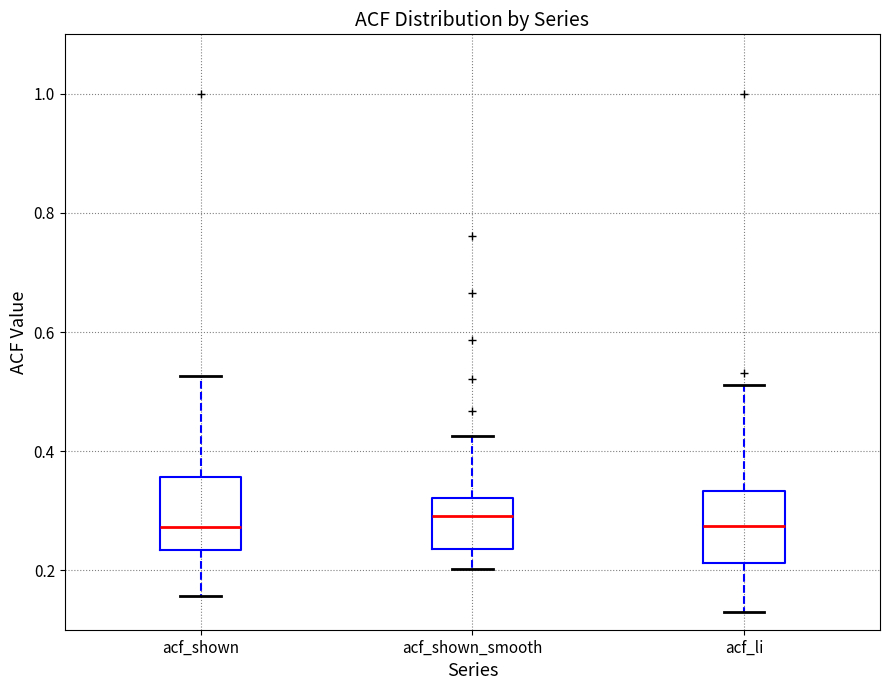

Reading left to right, transcribe this box plot: for each box, give where its median line is, the range the box spans, and where its two whiskers end, as read against the y-axis. The values are not printed on the chart, so give them approximately, as read against the axis.

acf_shown: median 0.28, box 0.24 to 0.36, whiskers 0.16 to 0.52
acf_shown_smooth: median 0.30, box 0.24 to 0.32, whiskers 0.20 to 0.42
acf_li: median 0.28, box 0.22 to 0.34, whiskers 0.12 to 0.52